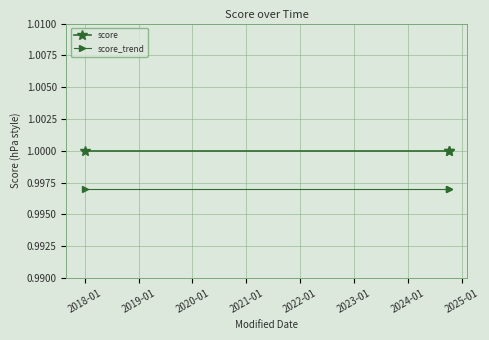

Rank the series by their maximum value, from highest to lowest.

score, score_trend